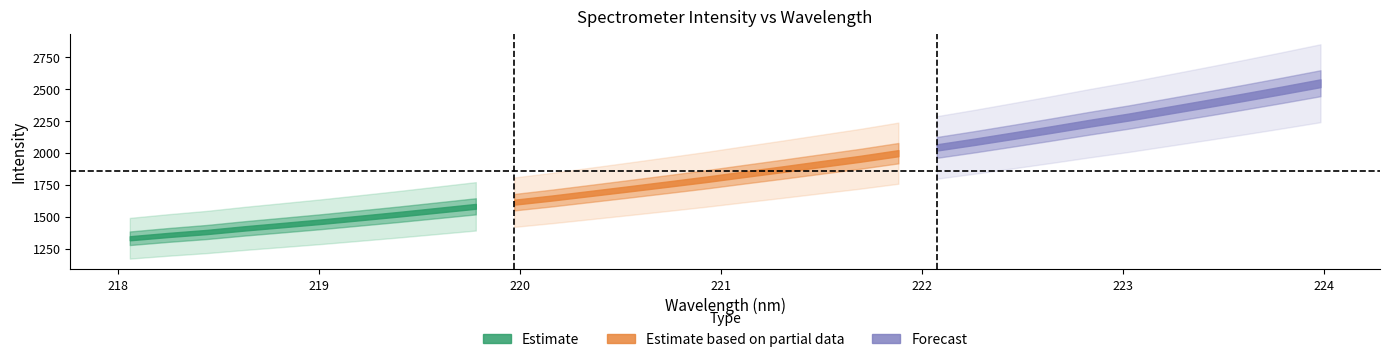

What is the value of the y point at the 23rd from the left?

2087.6